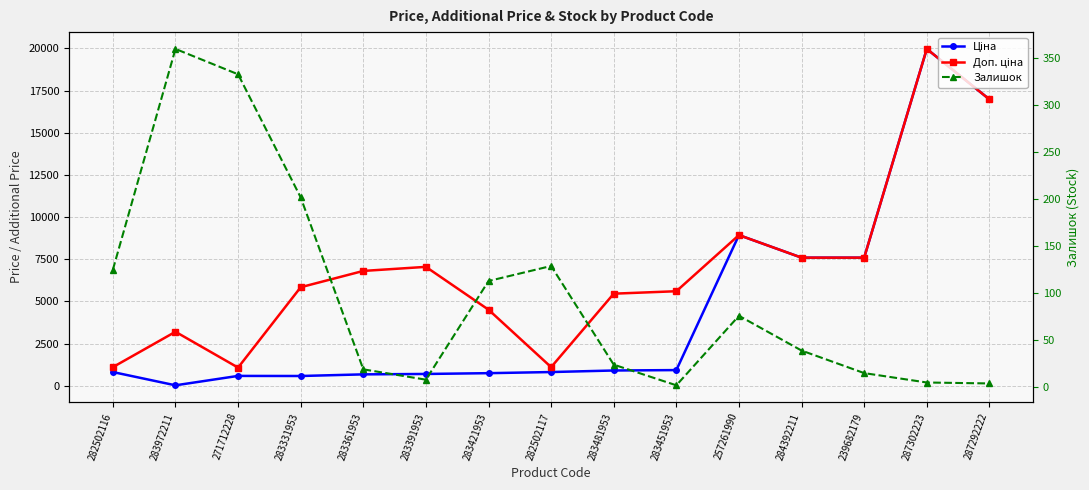

At which category is the sum across all series the highest?

287302223